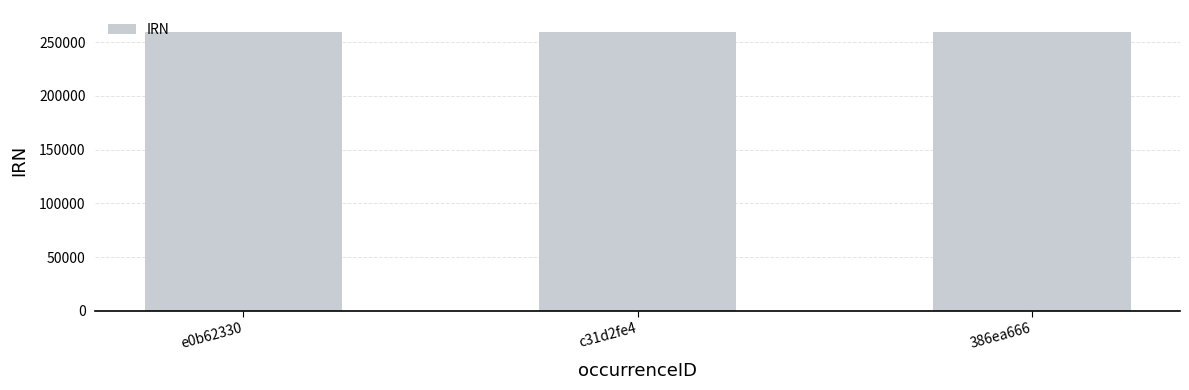

What position from the left is c31d2fe4?

2